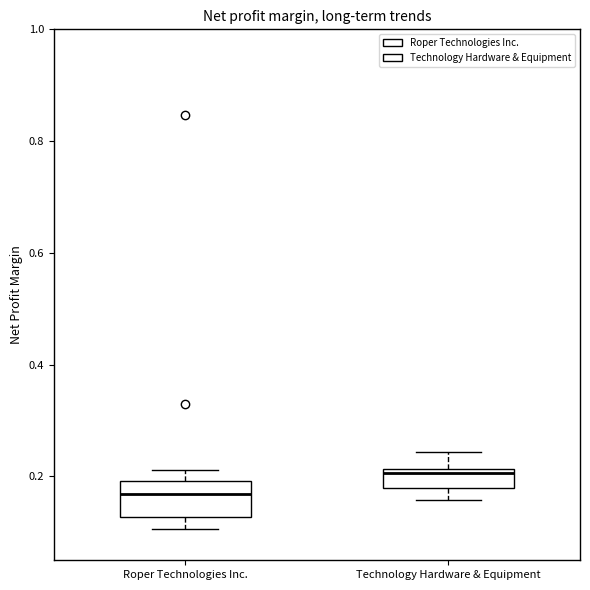

Reading left to right, read every box against the y-axis: the position of its median line, the range the box covers, and the ends of its whiskers. The values are not printed on the chart, so give them approximately, as read against the axis.

Roper Technologies Inc.: median 0.16, box 0.12 to 0.20, whiskers 0.10 to 0.22
Technology Hardware & Equipment: median 0.20, box 0.18 to 0.22, whiskers 0.16 to 0.24